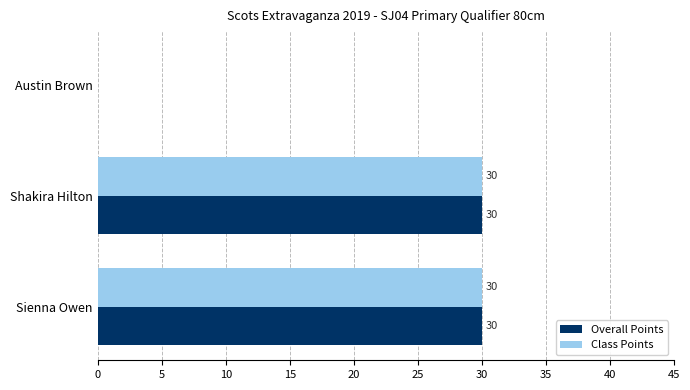

What is the sum of all Class Points values?

60